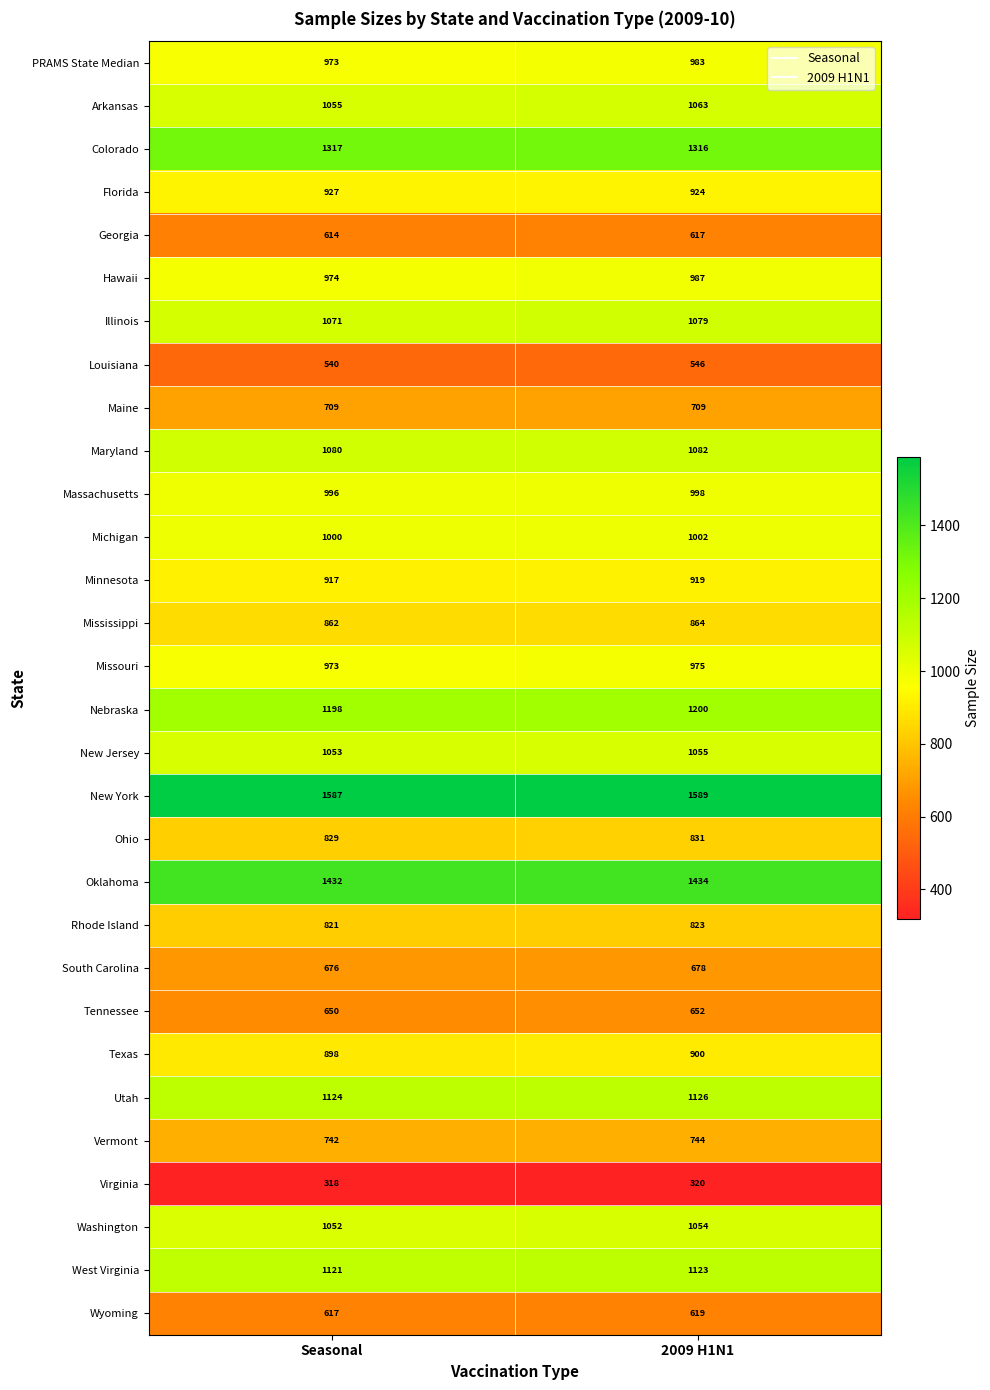

Where is Minnesota nearest to the value 918?

Seasonal